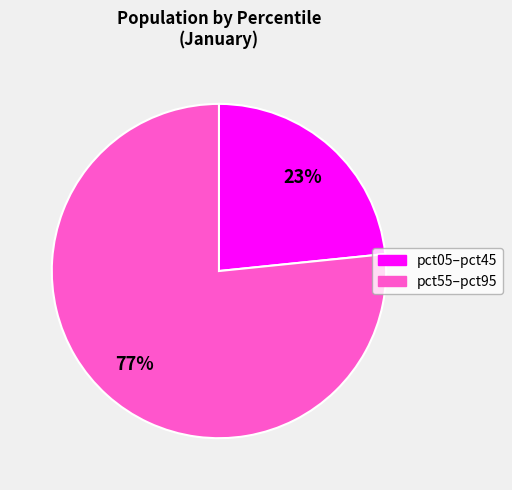

Does any single category account for the majority?

Yes